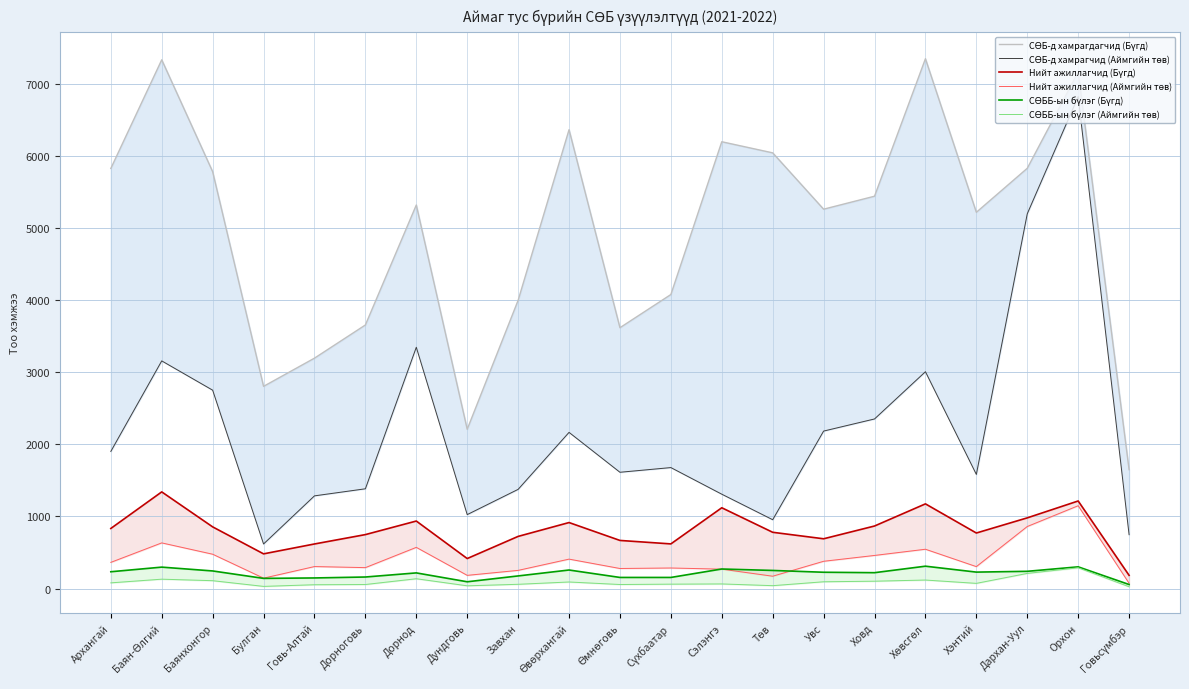

Reading left to right, extract all data points from this chart.

СӨБ-д хамрагдагчид (Бүгд): 5825	7331	5780	2804	3195	3655	5318	2209	3997	6362	3617	4077	6195	6041	5260	5440	7346	5217	5827	7161	1649
СӨБ-д хамрагчид (Аймгийн төв): 1902	3157	2751	619	1286	1384	3346	1026	1376	2166	1613	1678	1309	955	2184	2352	3007	1583	5196	6821	748
Нийт ажиллагчид (Бүгд): 834	1341	856	482	619	749	937	417	724	916	668	620	1121	781	691	868	1175	771	981	1215	184
Нийт ажиллагчид (Аймгийн төв): 364	634	477	145	306	291	572	184	253	409	279	286	270	172	379	460	546	305	861	1149	74
СӨББ-ын бүлэг (Бүгд): 234	298	245	142	148	161	218	95	176	258	155	155	272	252	227	221	311	229	240	302	57
СӨББ-ын бүлэг (Аймгийн төв): 80	131	110	31	54	57	137	39	60	92	57	62	65	41	95	103	119	73	211	289	26